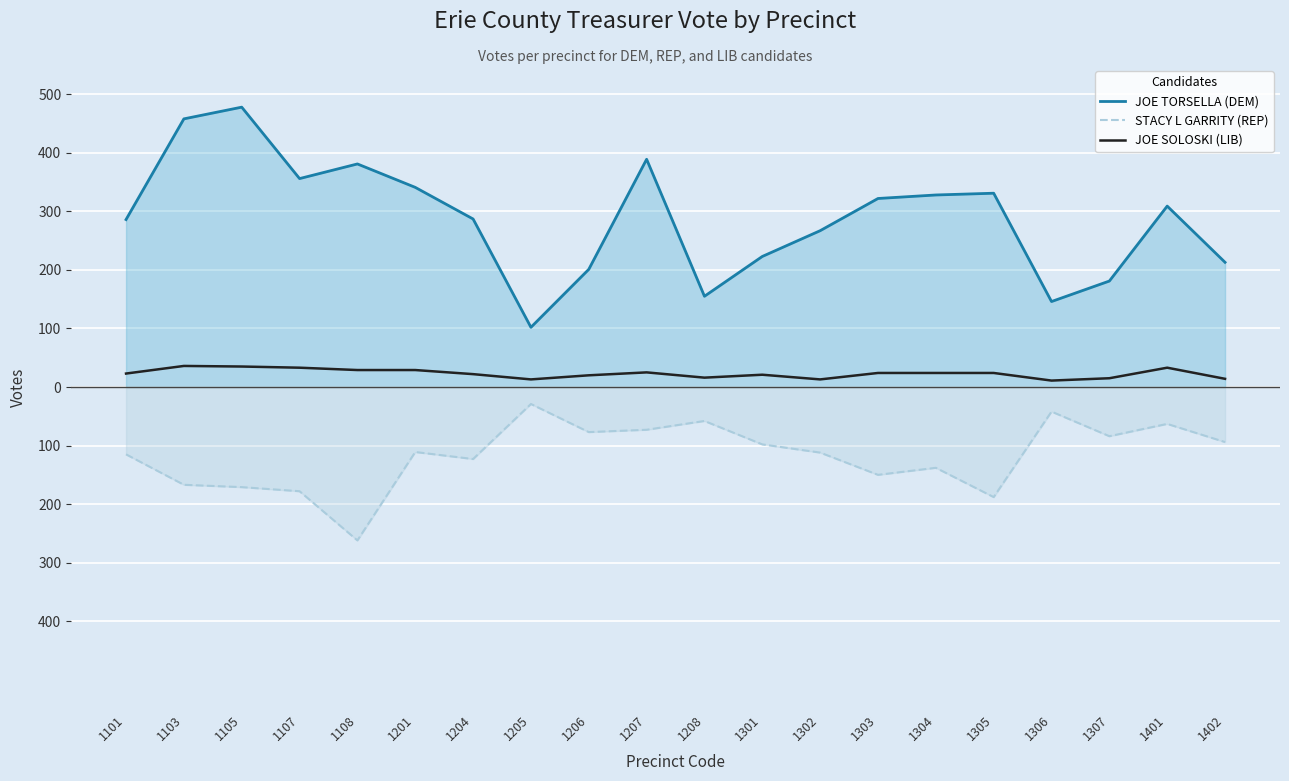

What is the difference between the maximum and minimum values in the JOE TORSELLA (DEM) series?

376